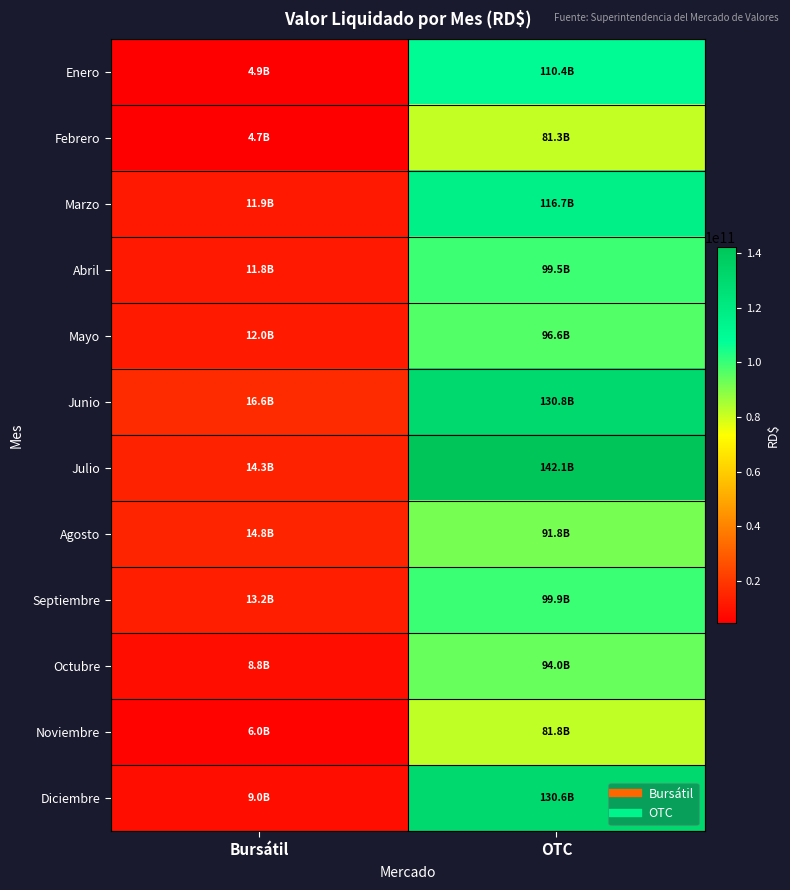

What is the maximum value shown in the chart?

142129885111.2